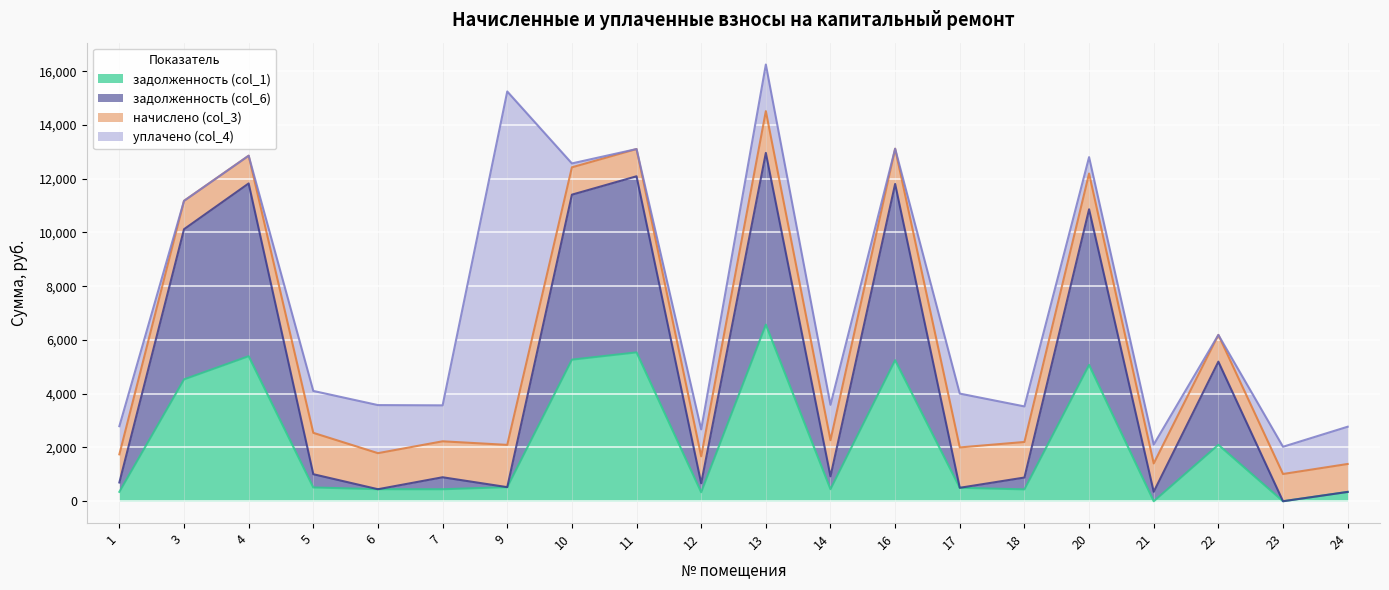

Is it true that задолженность (col_1) equals 697.7 at 18?

False